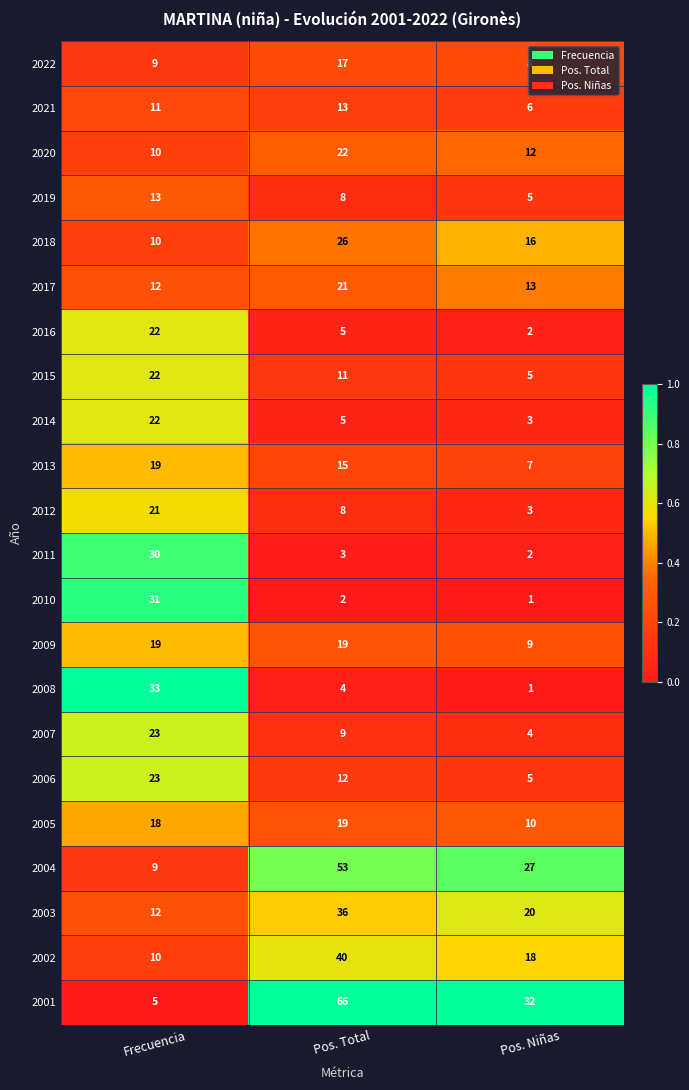

List the labels in order of 2012 value, smallest first.

Pos. Niñas, Pos. Total, Frecuencia